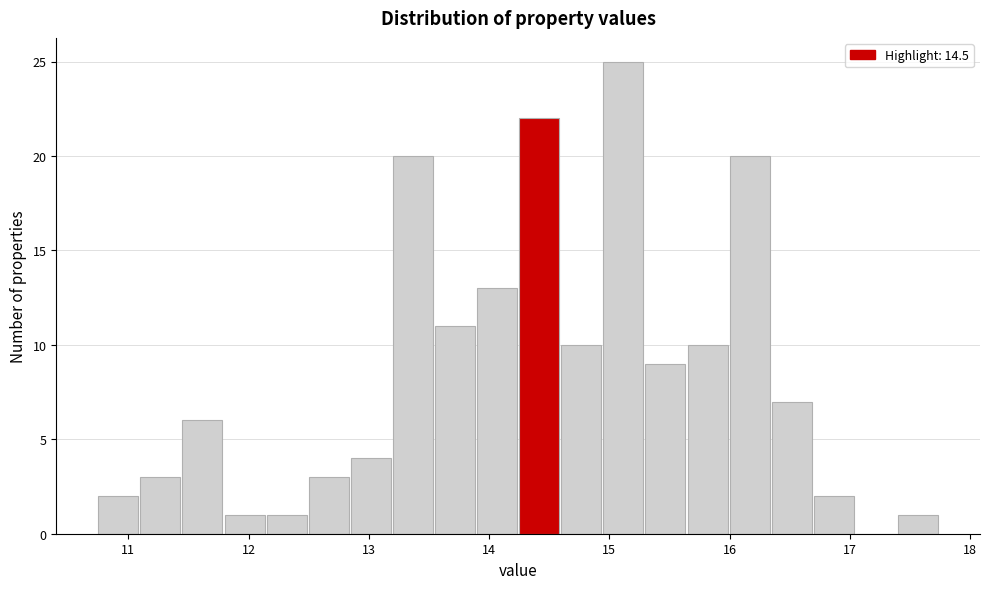

Read against the x-axis, roughly where is the centre of the tallest bar?

15.1